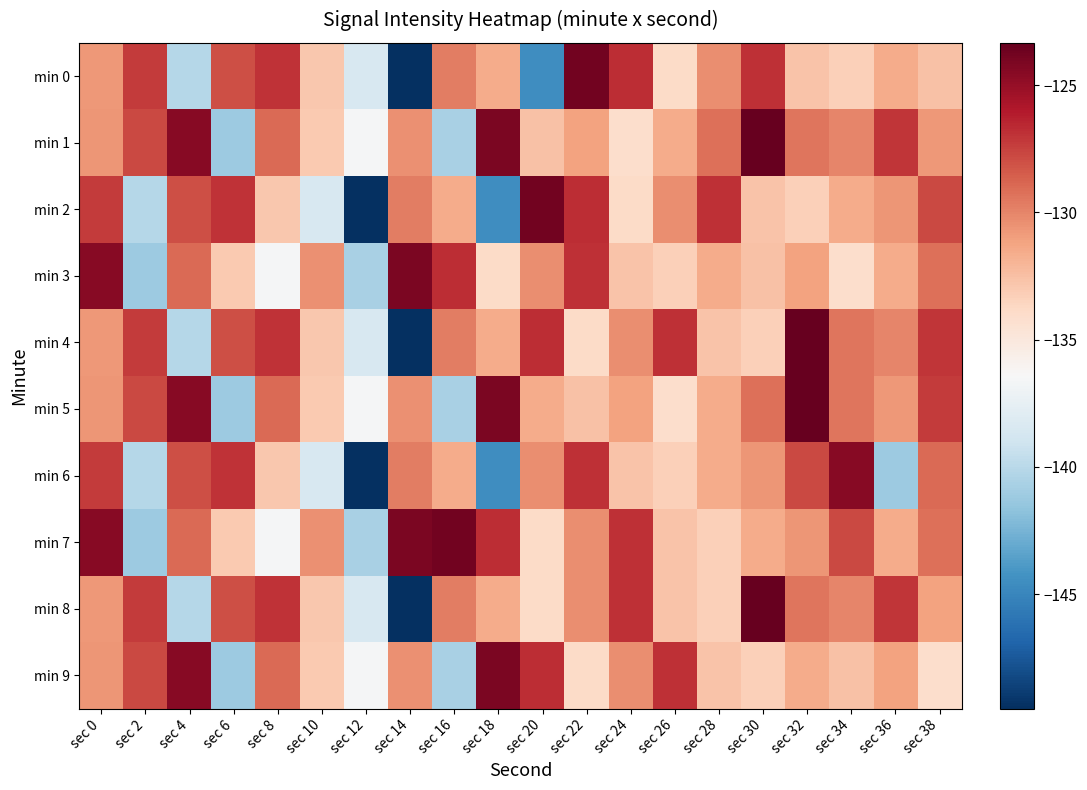

What is the greatest value displayed?

-123.3